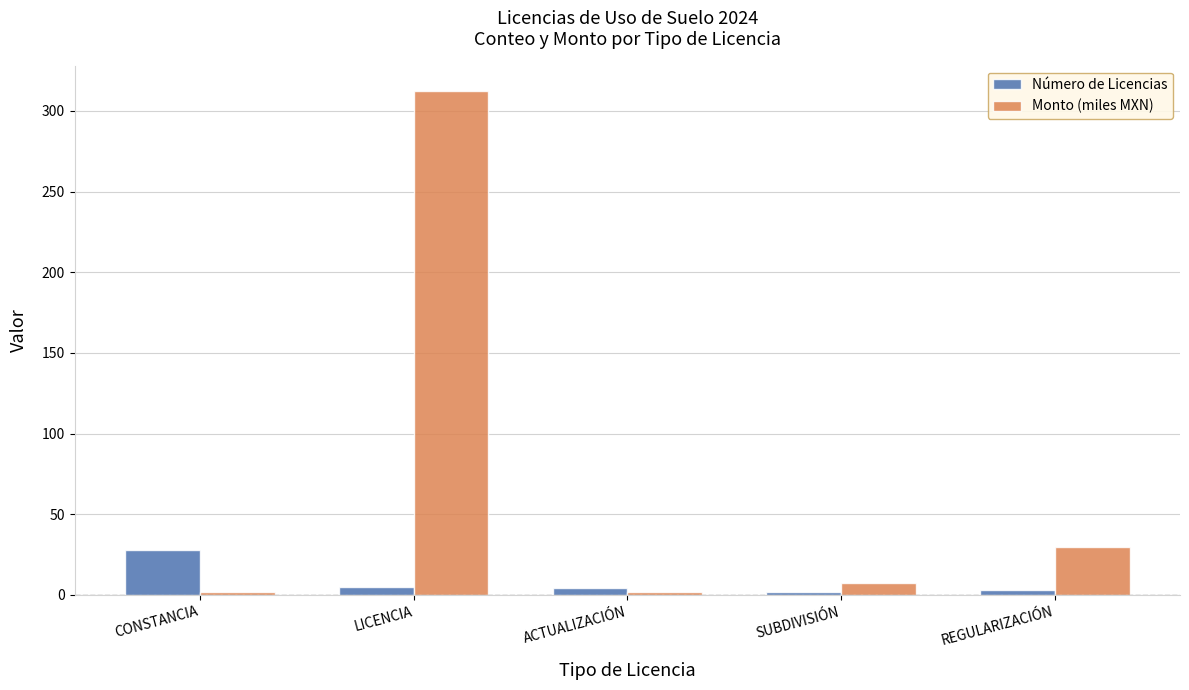

Which series changed the most between ACTUALIZACIÓN and REGULARIZACIÓN?

Monto (miles MXN)